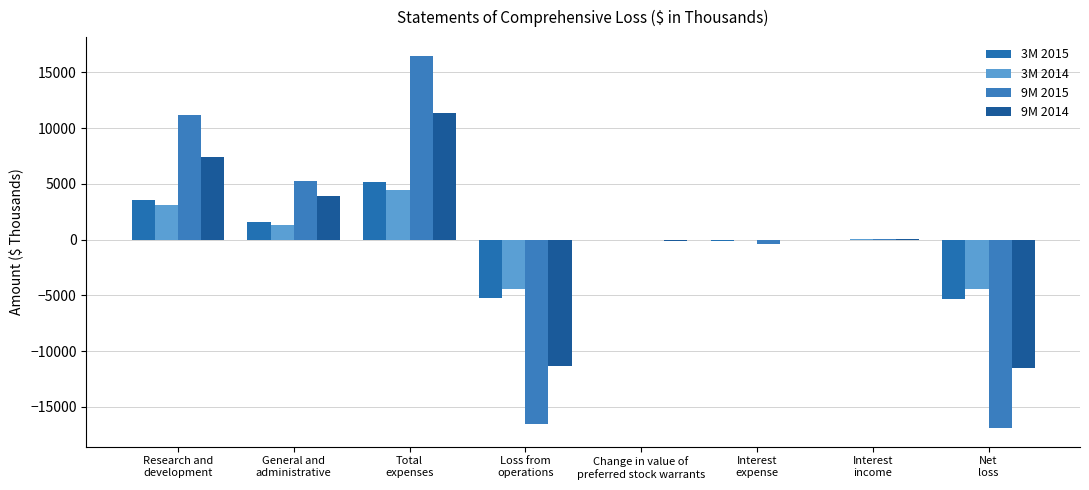

How many distinct data groups are displayed?

4